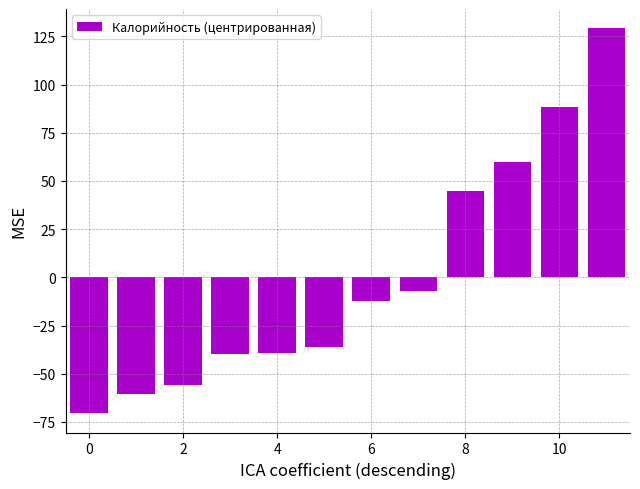

What is the greatest value displayed?

129.2